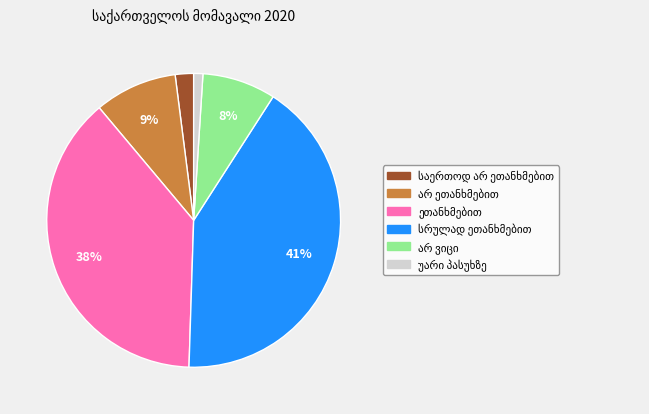

To the nearest percent, what is the difference between the largest and smallest slice percentages?

40%